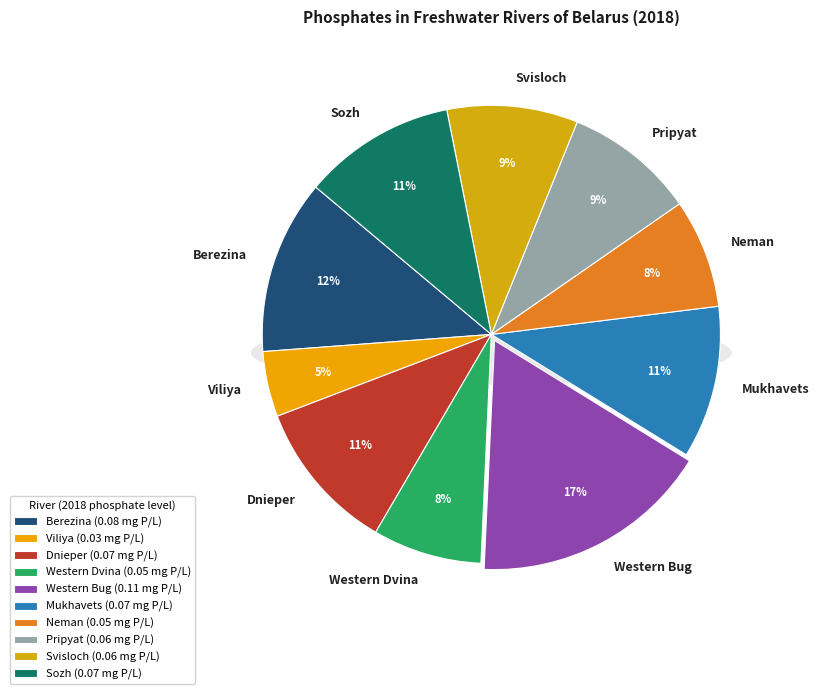

Rank the categories by value from highest to lowest.

Western Bug, Berezina, Dnieper, Mukhavets, Sozh, Pripyat, Svisloch, Western Dvina, Neman, Viliya